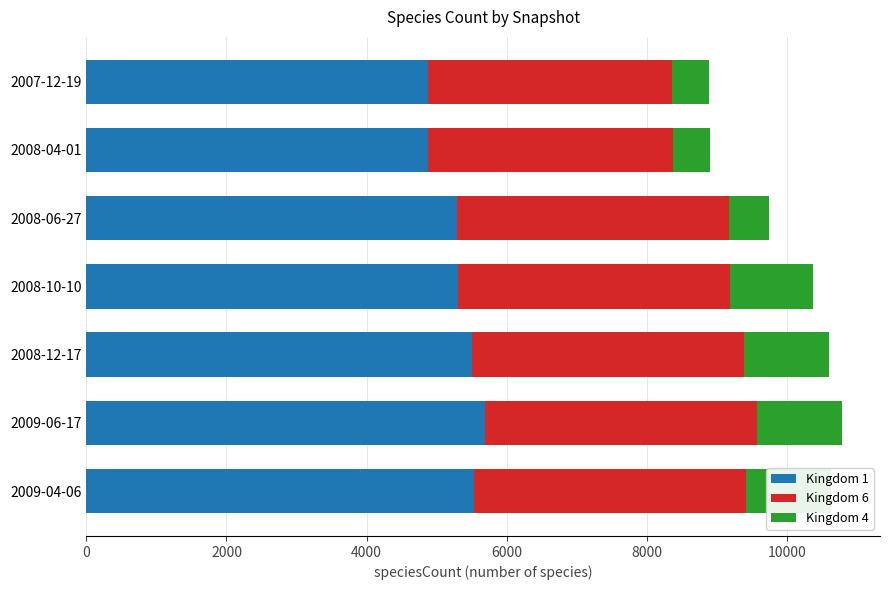

What is the total value across all series at 2008-10-10?

10372